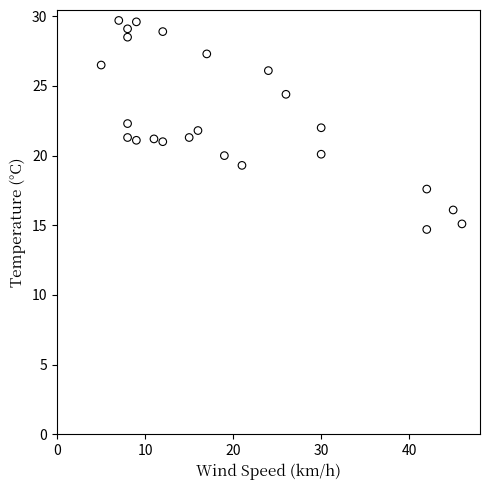

What is the range of X values (max minus min)?

41.0